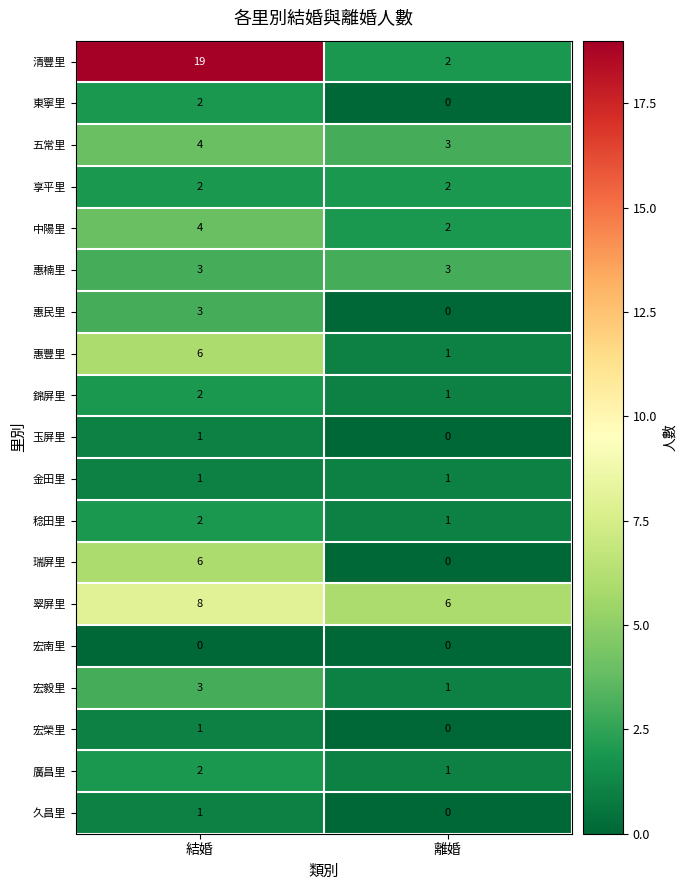

How many categories are shown in the chart?

2